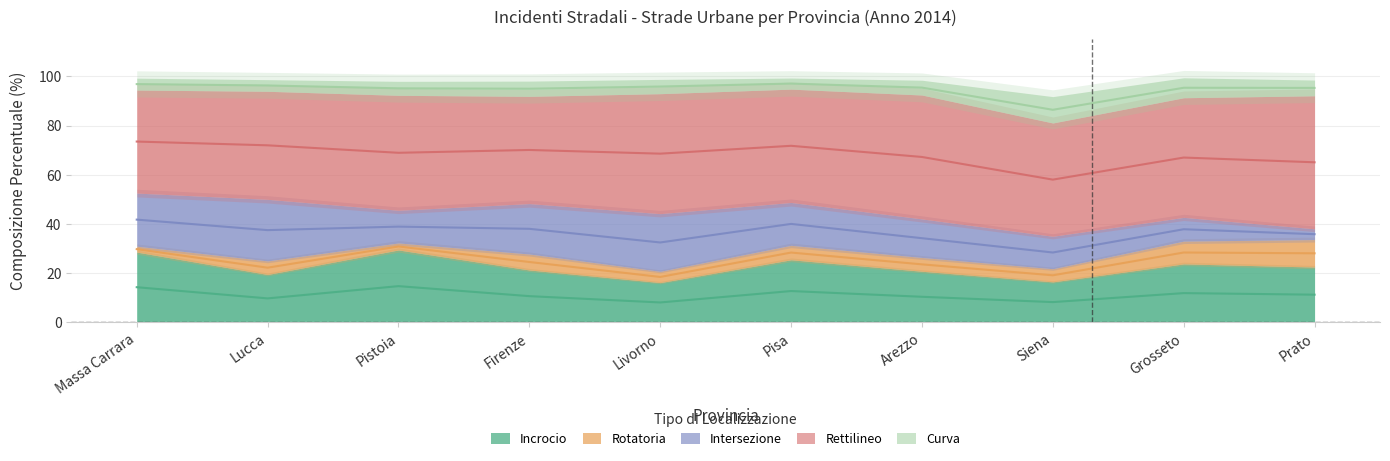

True or false: Rotatoria has a value of 9.9 at Pisa.

False